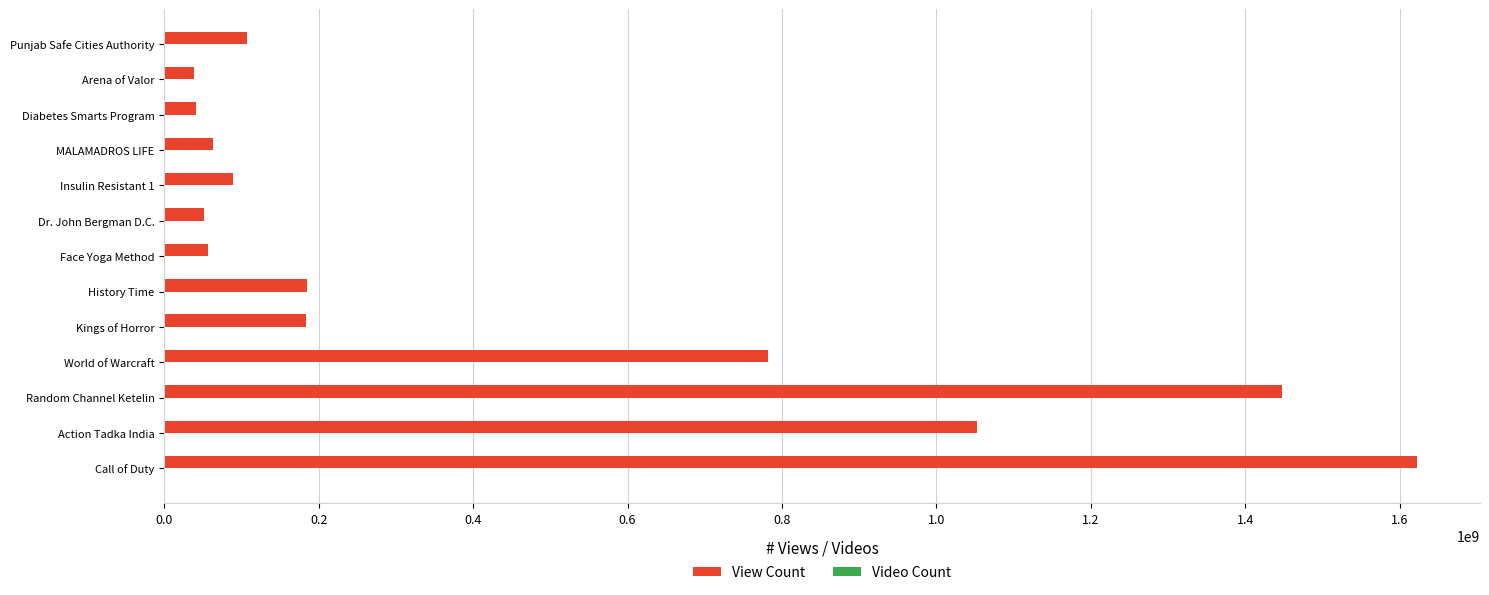

The value of View Count at Diabetes Smarts Program is 41033328. True or false?

True